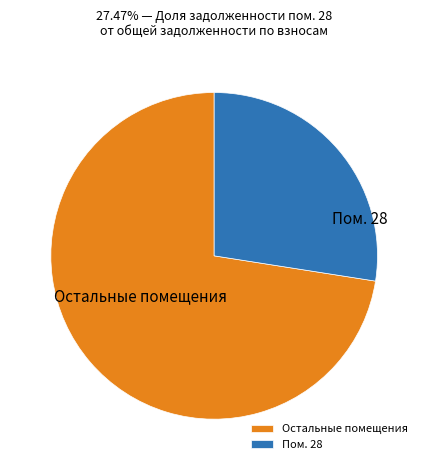

How many slices are in this pie chart?

2